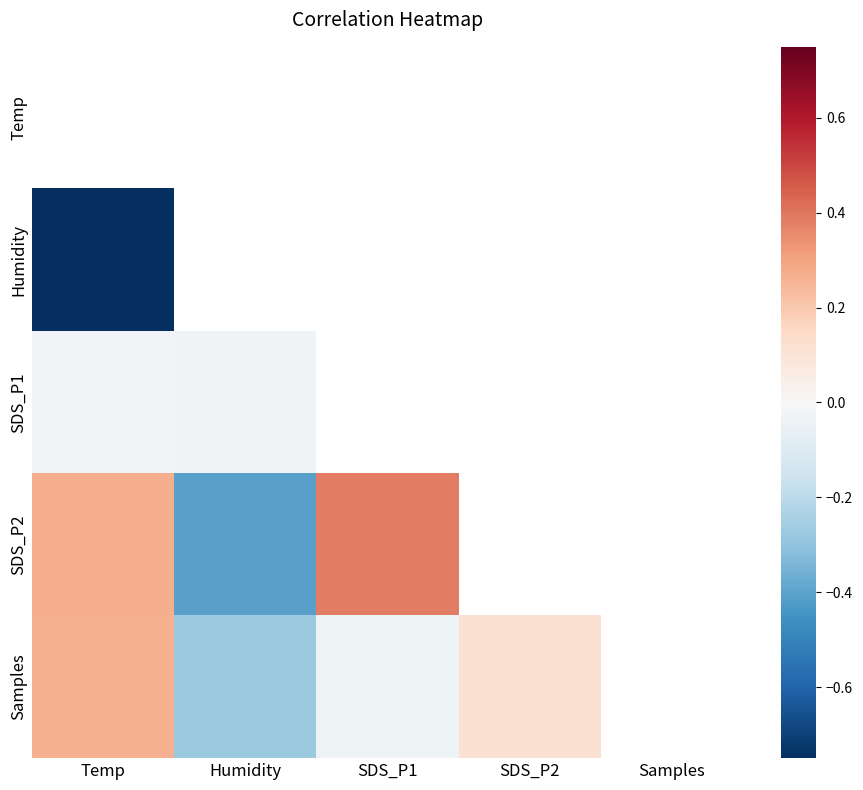

How many data points does each series have?

5